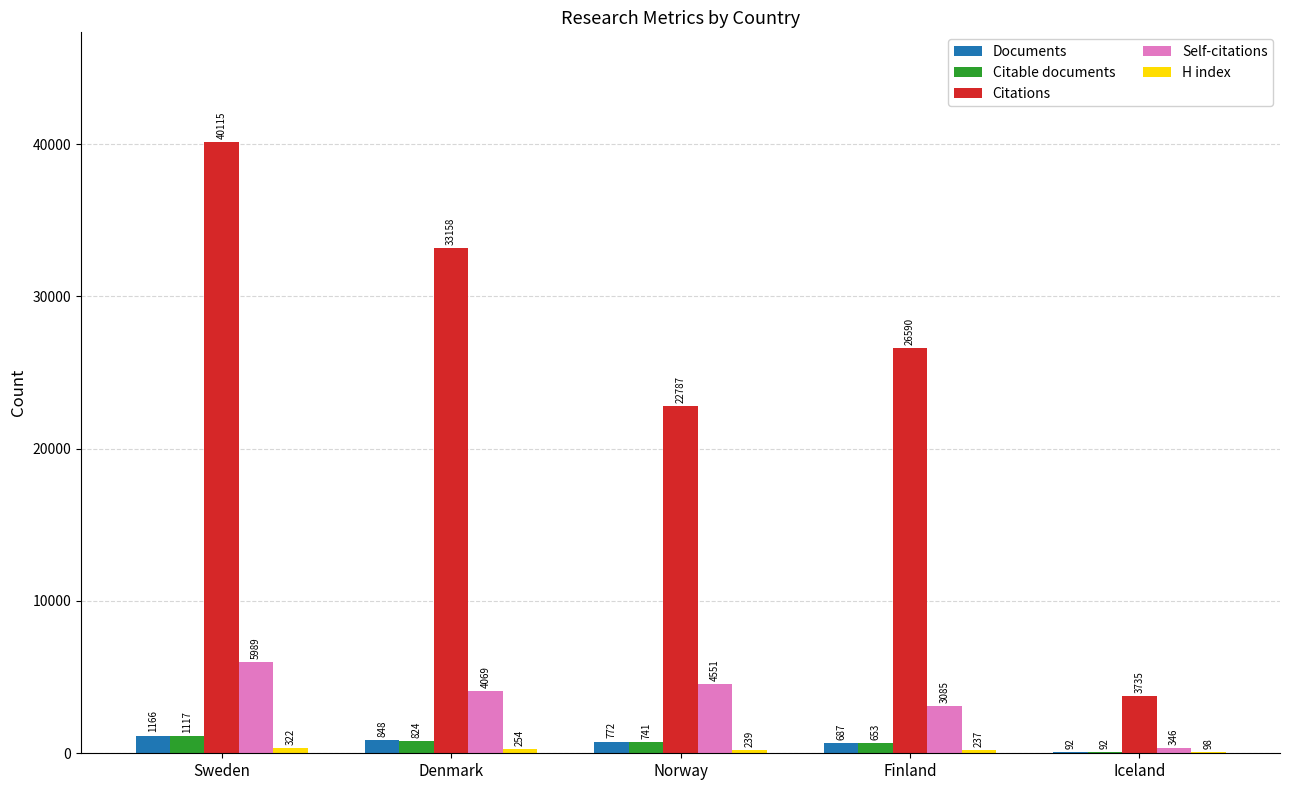

Where does the Documents series first go above 772?

Sweden